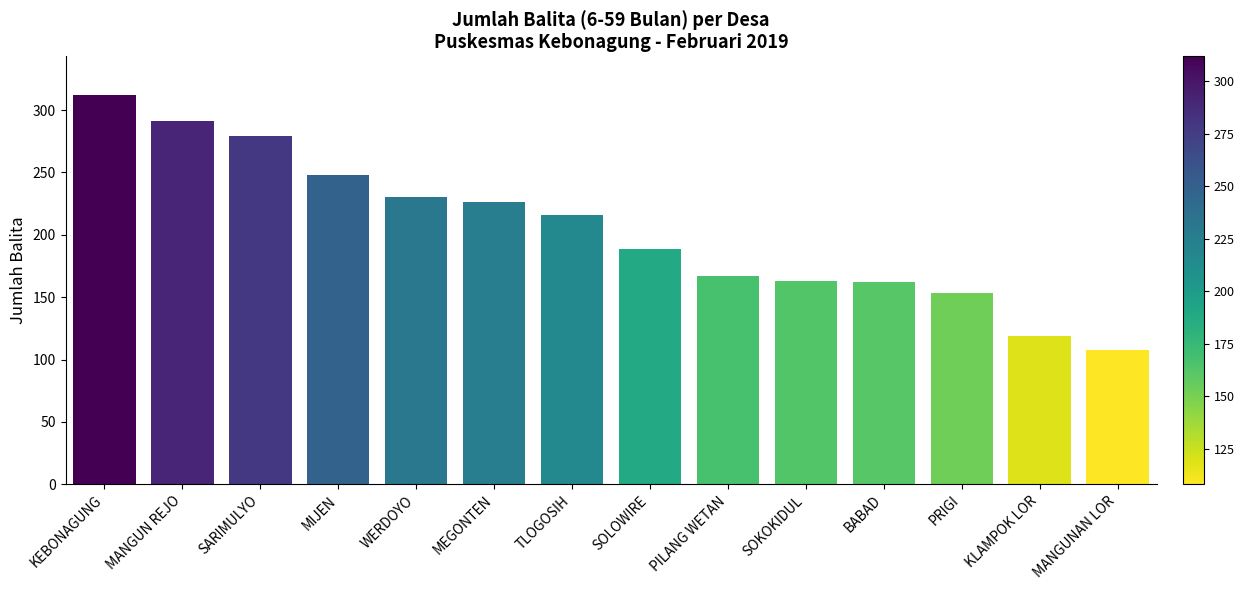

The chart shows a value of 131 at SARIMULYO. True or false?

False